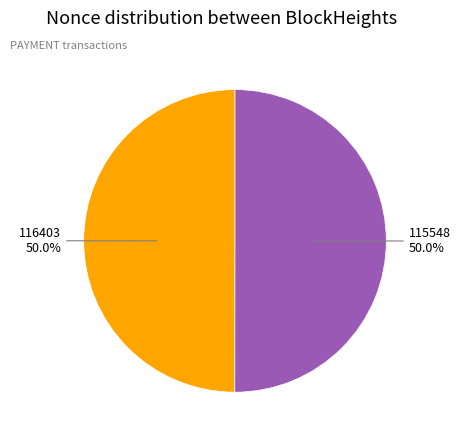

How many slices are in this pie chart?

2